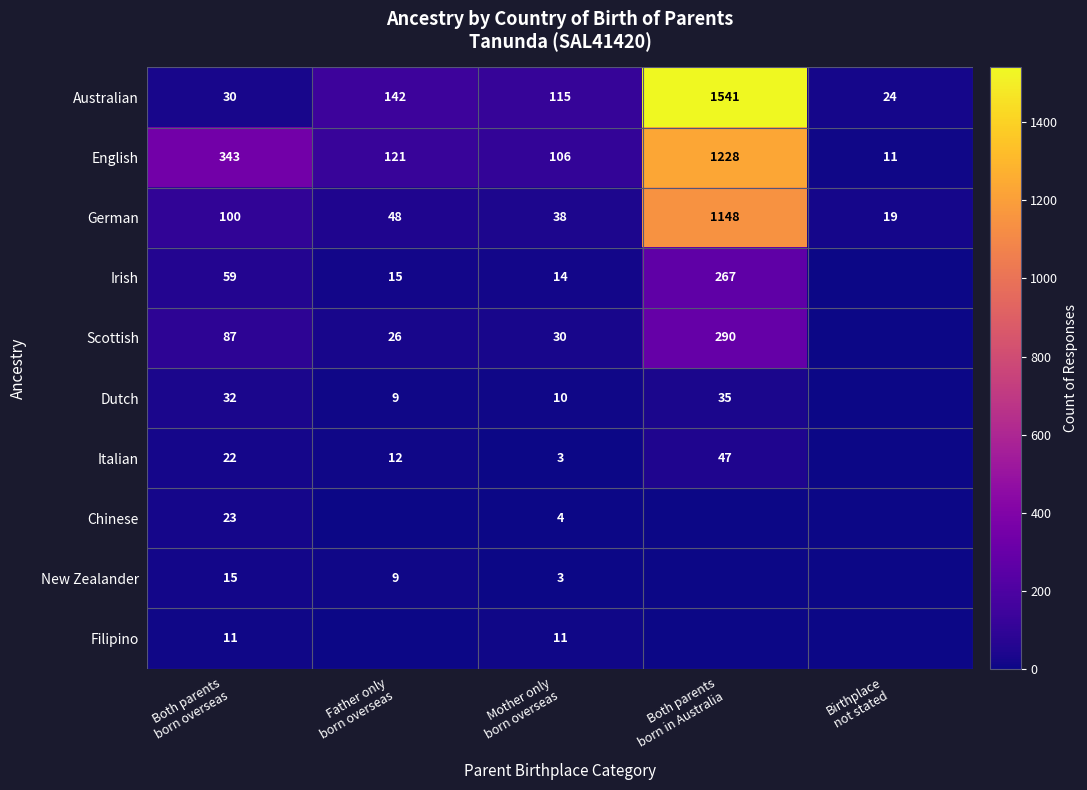

How many distinct data groups are displayed?

10